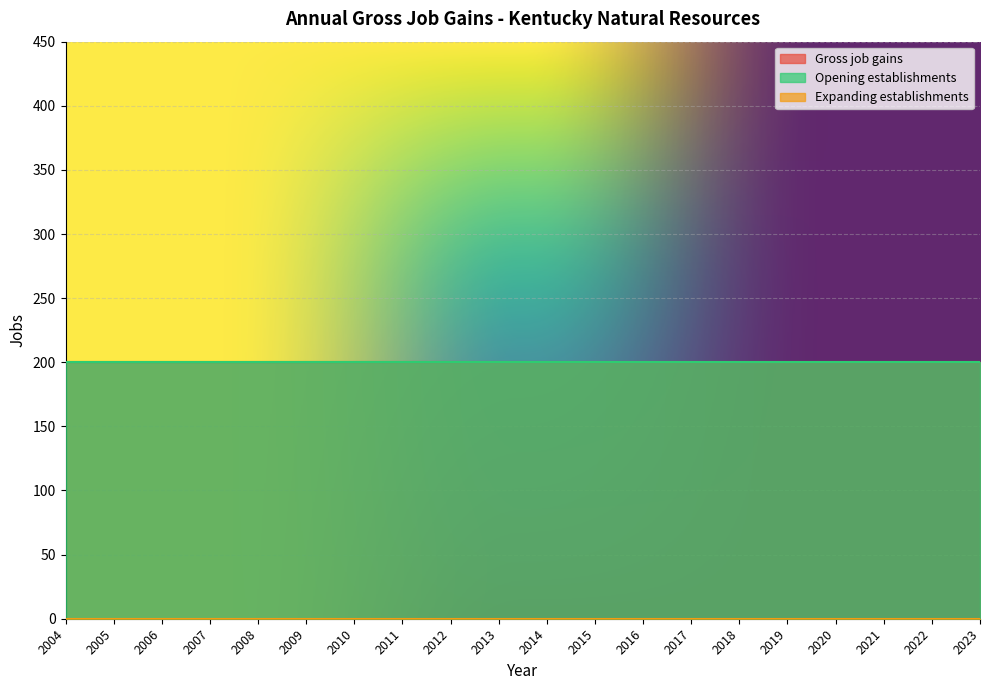

Which label corresponds to the largest value in the chart?

2004